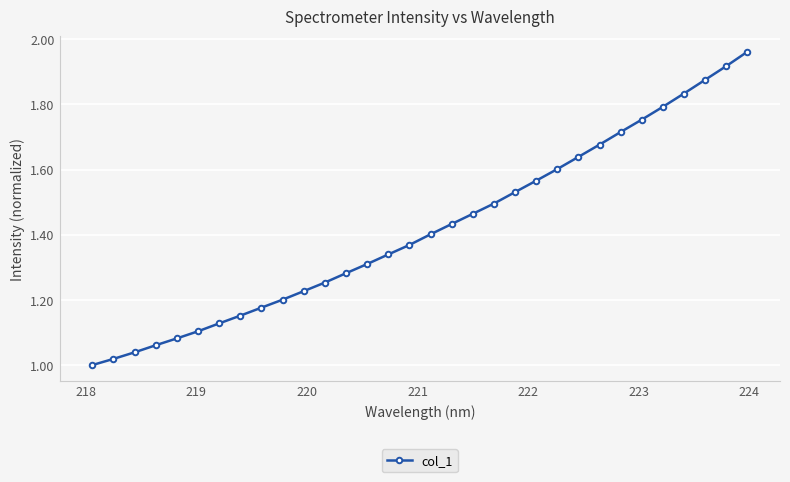

What is the sum of all values?

45.4